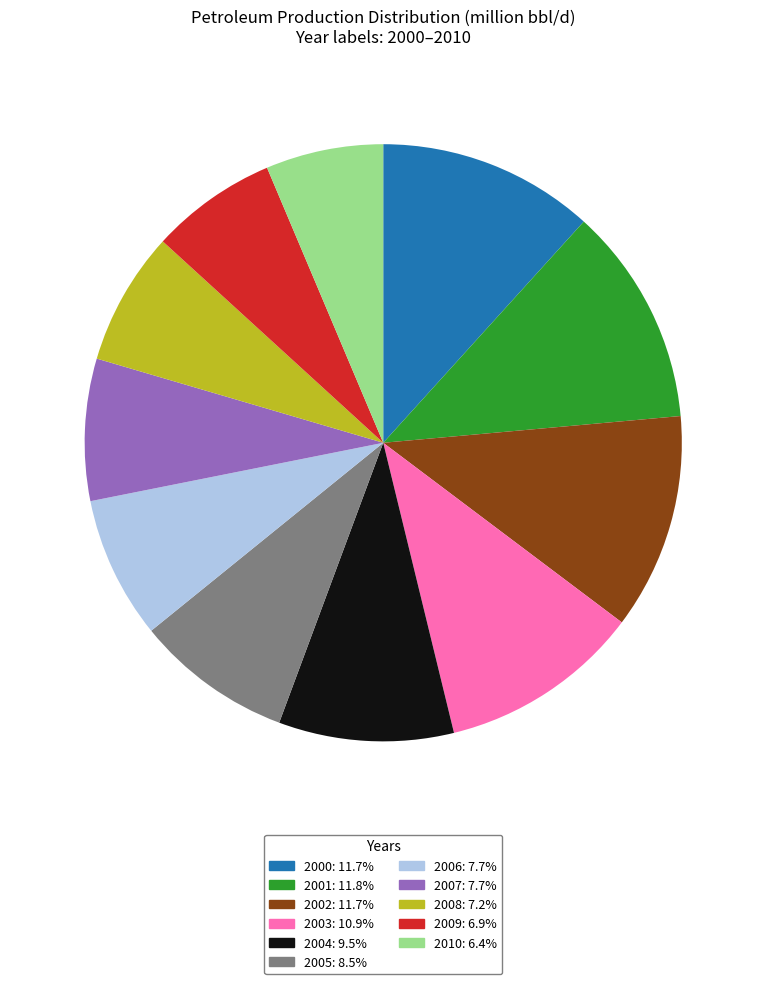

Does any single category account for the majority?

No